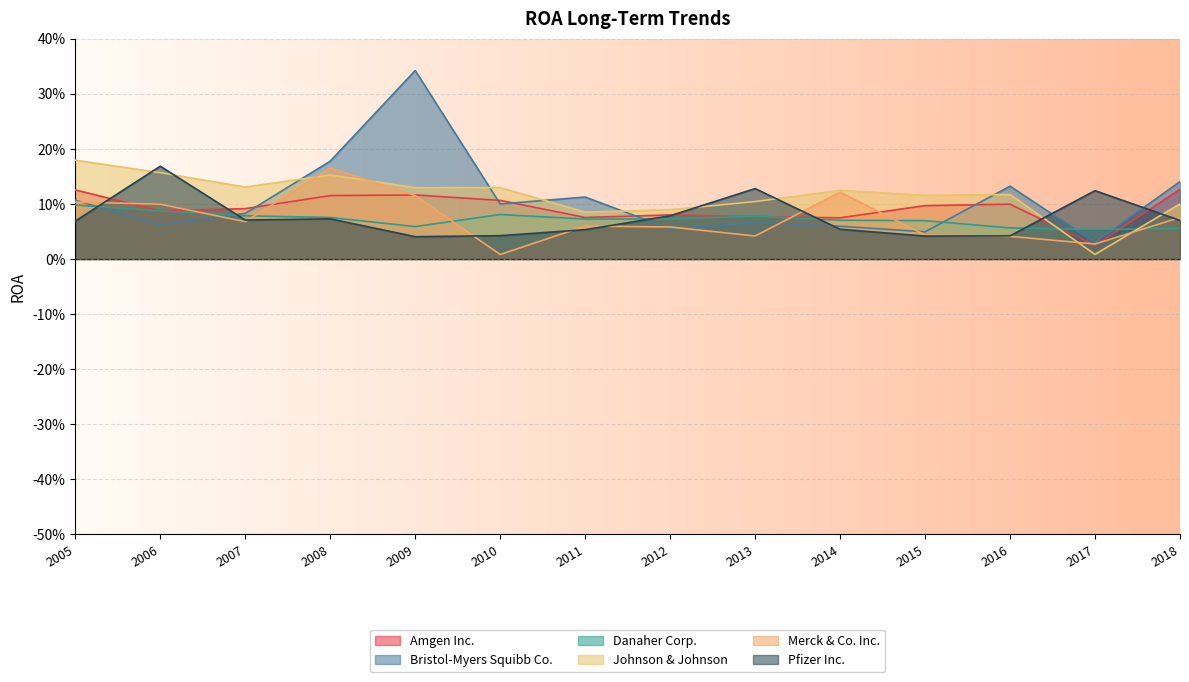

What is the difference between the maximum and second lowest values in the Pfizer Inc. series?

0.1